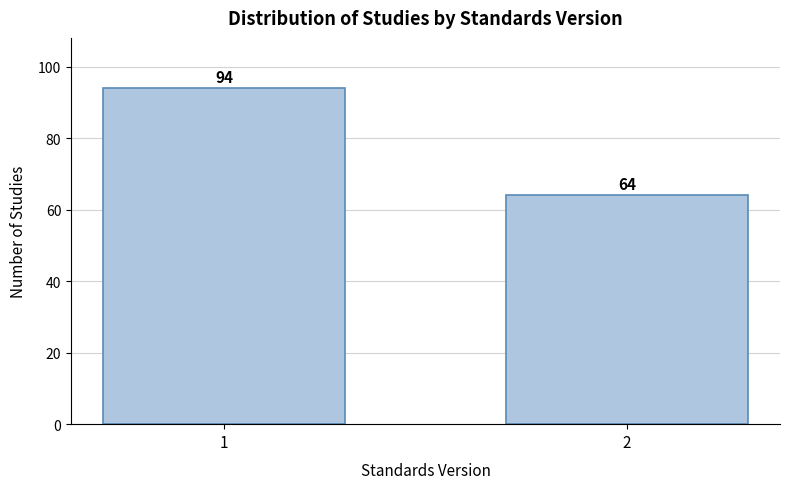

Reading left to right, what are all the values shown in this chart?

1=94	2=64